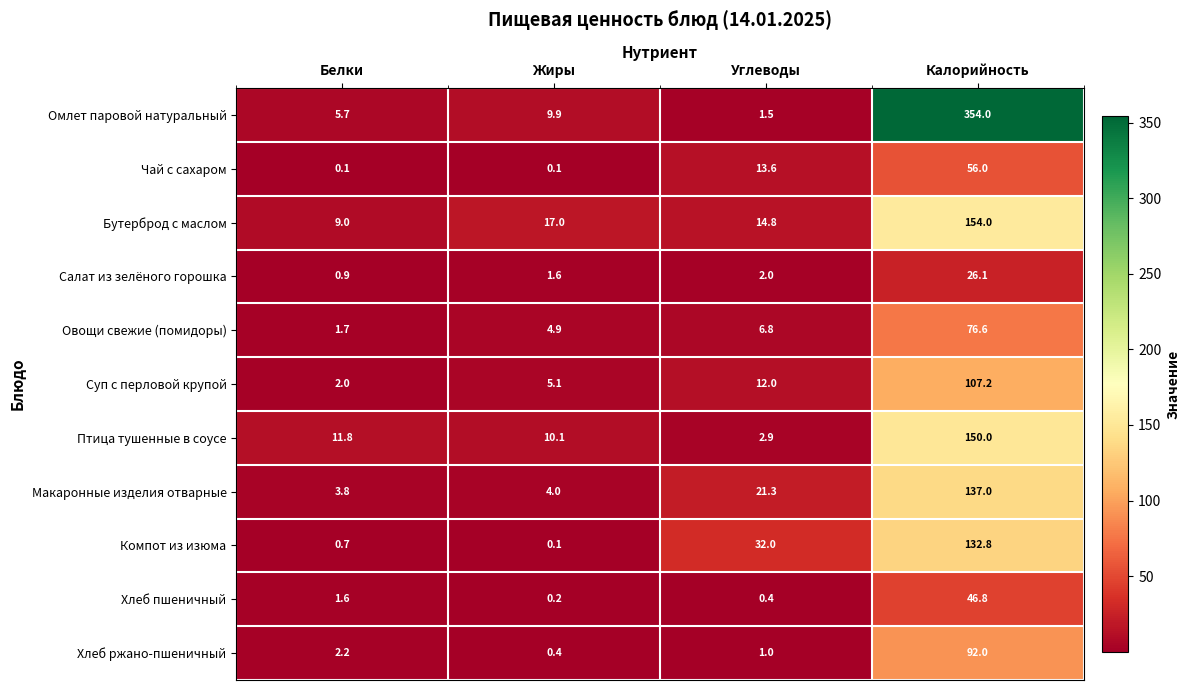

Which series changed the most between Белки and Углеводы?

Компот из изюма